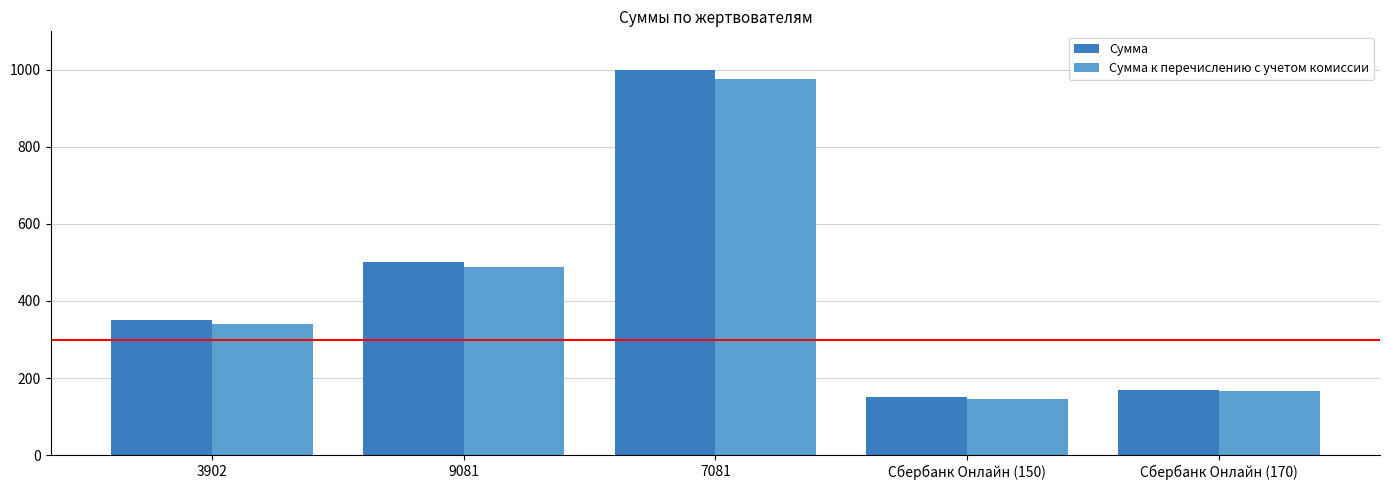

How many values in the Сумма к перечислению с учетом комиссии series are below 341?

2